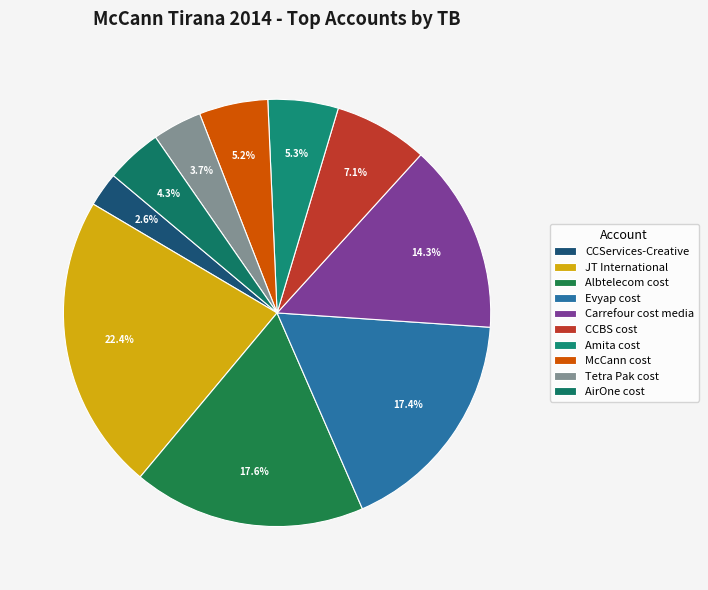

What percentage is the AirOne cost slice, to the nearest percent?

4%